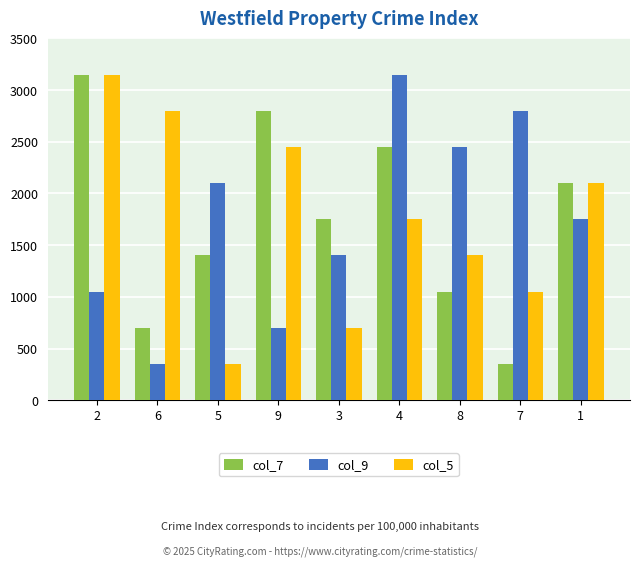

What is the label of the 6th bar from the right?

9